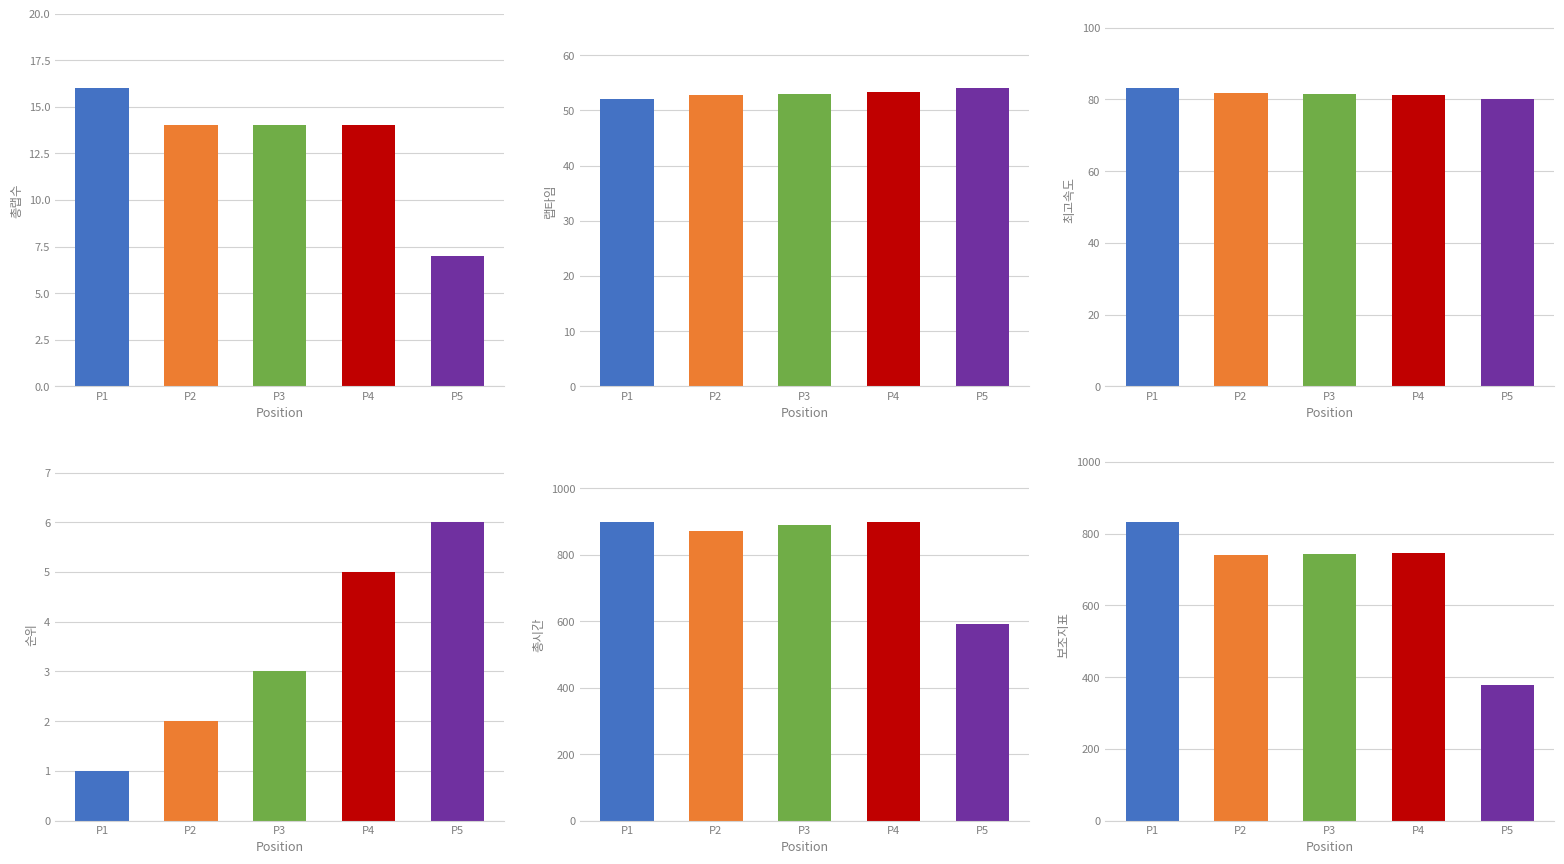

What is the total value across all series at P5?

1118.2